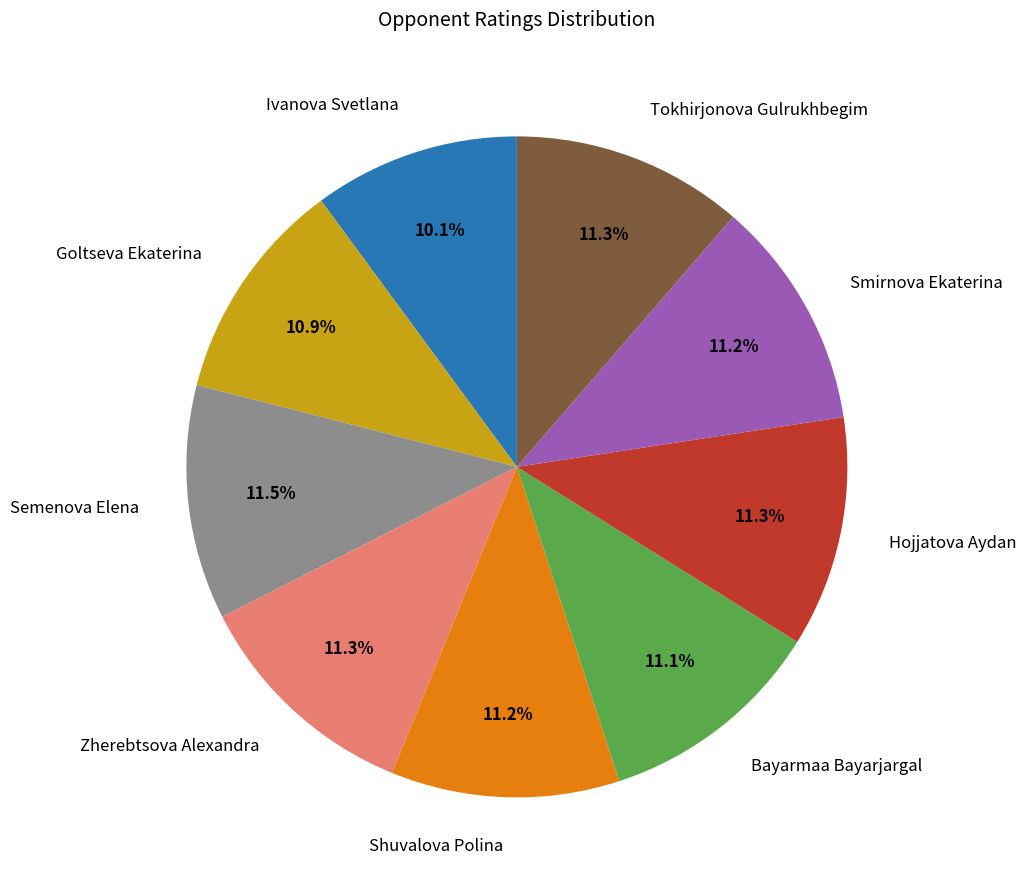

To the nearest percent, what is the difference between the largest and smallest slice percentages?

1%